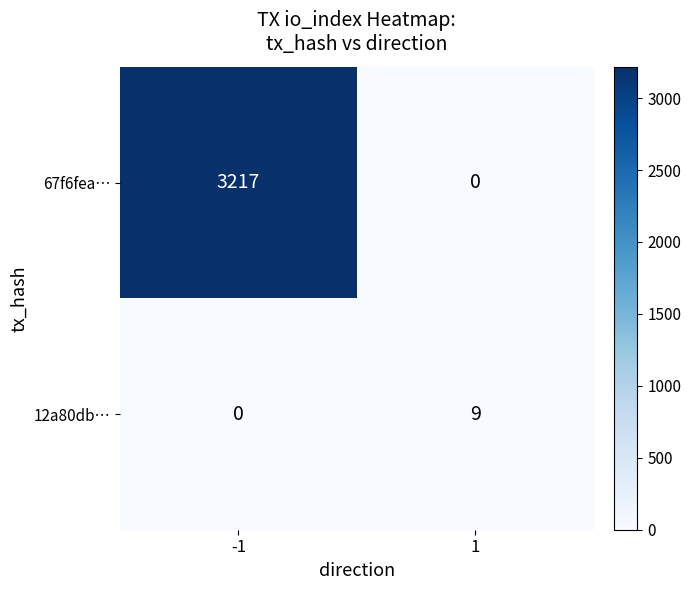

True or false: 12a80db… has a value of 0 at -1.

True